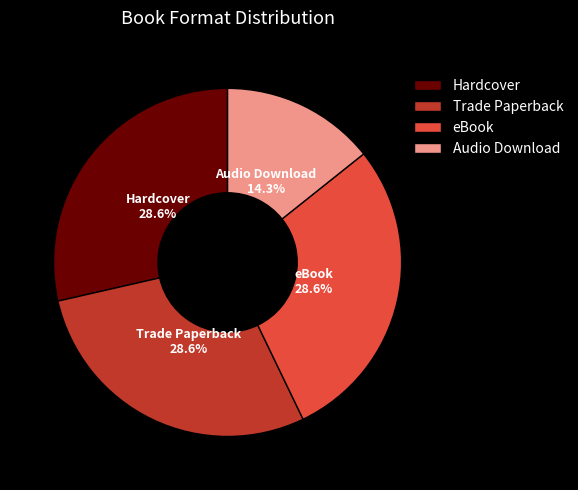

What is the total percentage of Audio Download and eBook?

42.9%